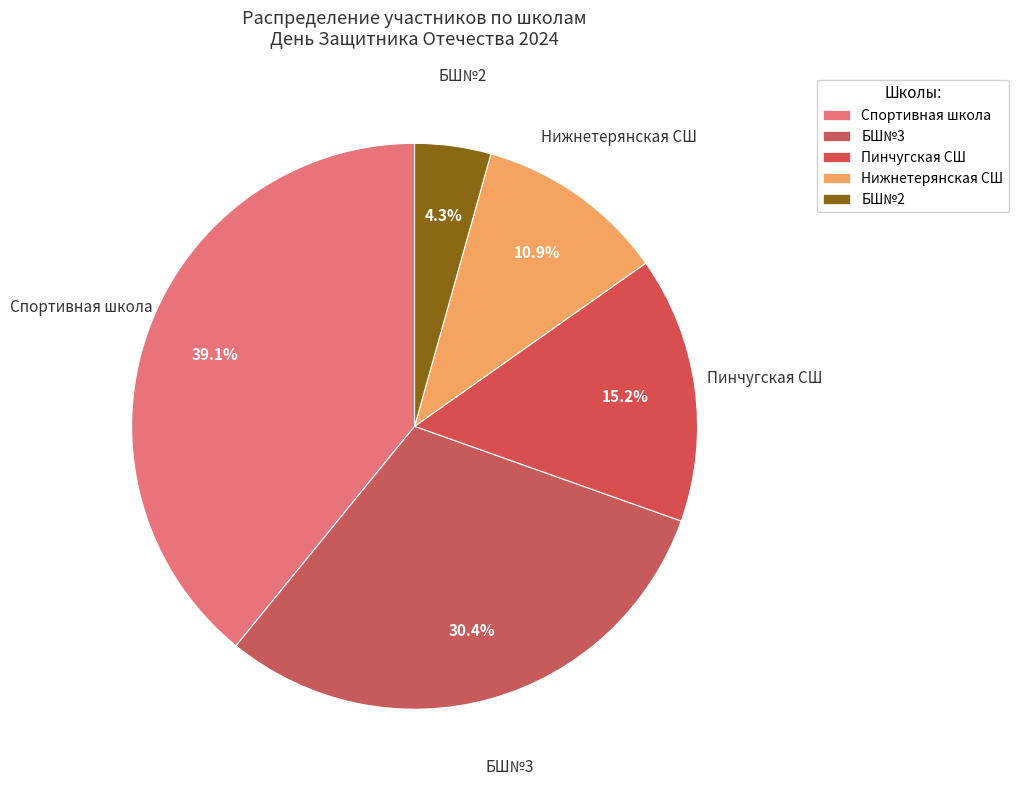

True or false: БШ№2 accounts for 15% of the total.

False